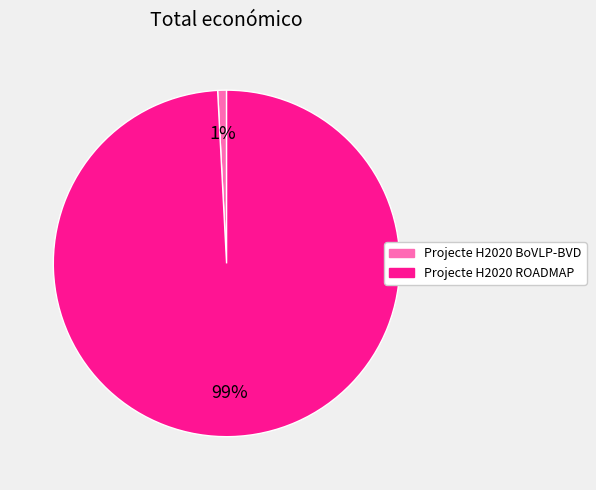

How many segments does this pie chart have?

2